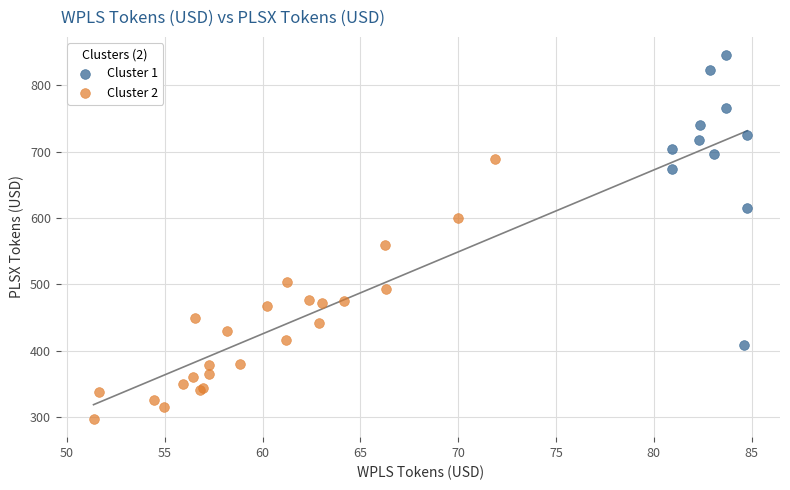

Which series has the largest Y range (max minus min)?

Cluster 1